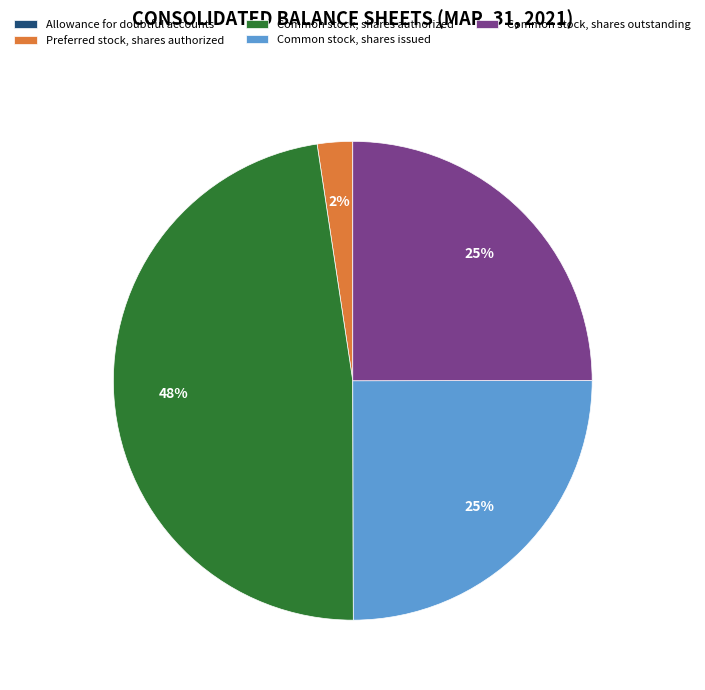

True or false: Common stock, shares authorized accounts for 48% of the total.

True